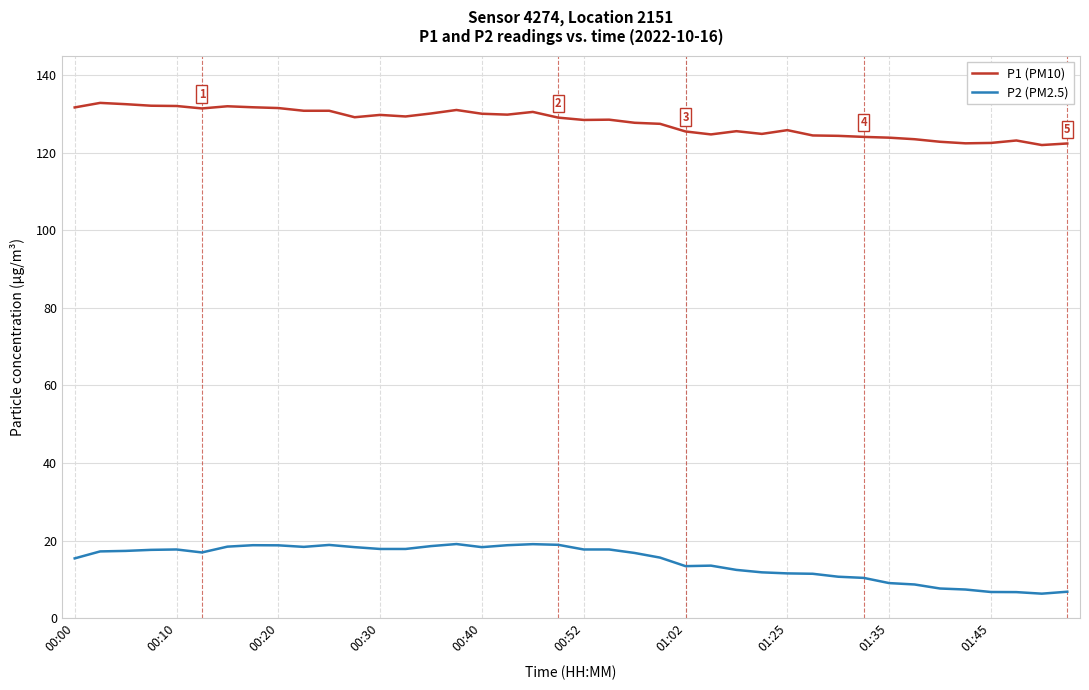

What is the greatest value displayed?

132.9